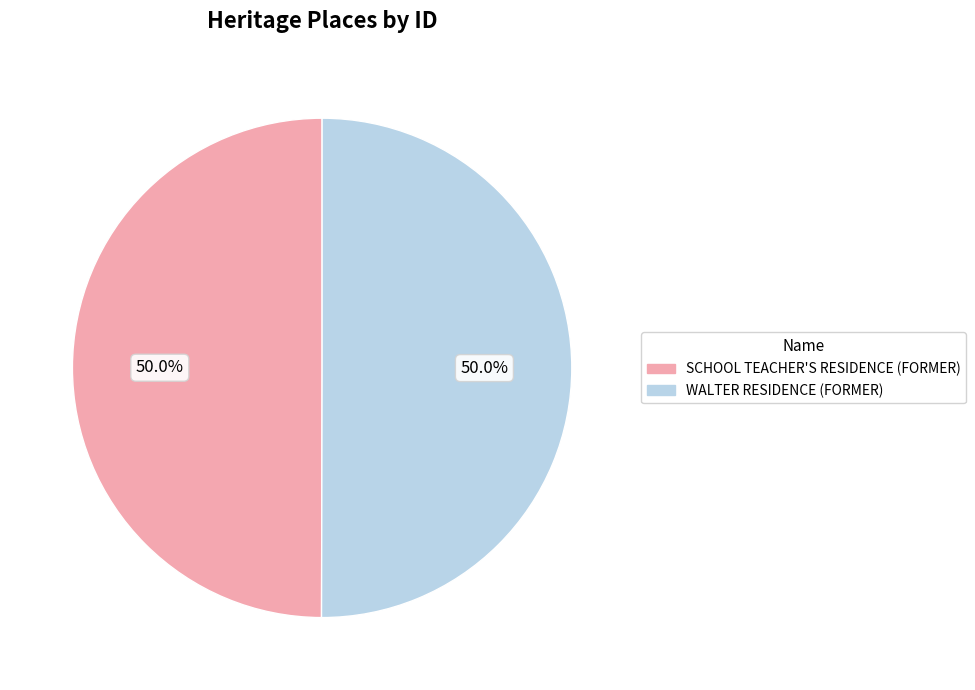

What is the ratio of the value at SCHOOL TEACHER'S RESIDENCE (FORMER) to the value at WALTER RESIDENCE (FORMER)?

1.0